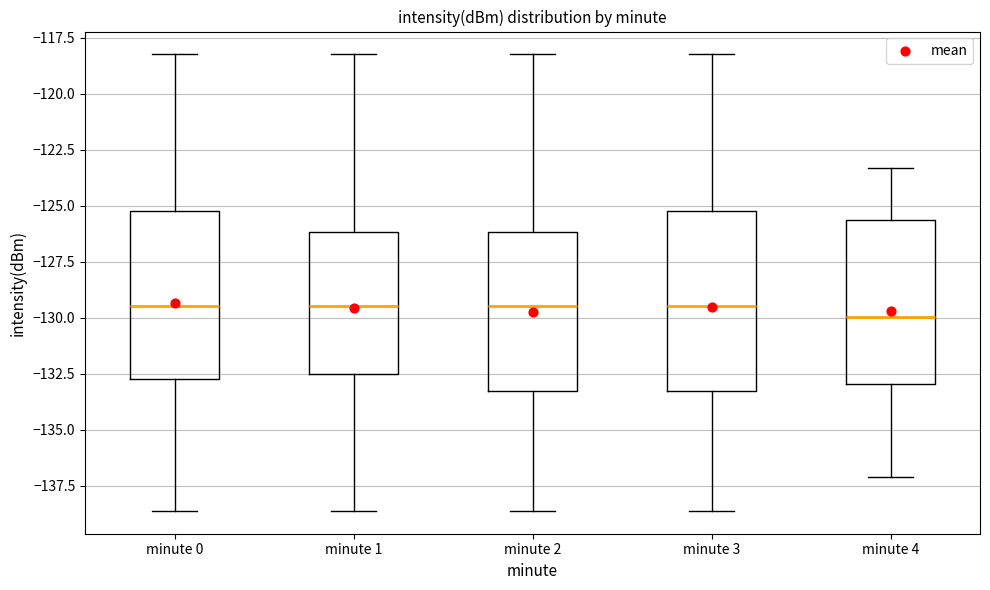

Reading left to right, read every box against the y-axis: the position of its median line, the range the box covers, and the ends of its whiskers. The values are not printed on the chart, so give them approximately, as read against the axis.

minute 0: median -129.5, box -132.5 to -125.0, whiskers -138.5 to -118.0
minute 1: median -129.5, box -132.5 to -126.0, whiskers -138.5 to -118.0
minute 2: median -129.5, box -133.5 to -126.0, whiskers -138.5 to -118.0
minute 3: median -129.5, box -133.5 to -125.0, whiskers -138.5 to -118.0
minute 4: median -130.0, box -133.0 to -125.5, whiskers -137.0 to -123.5